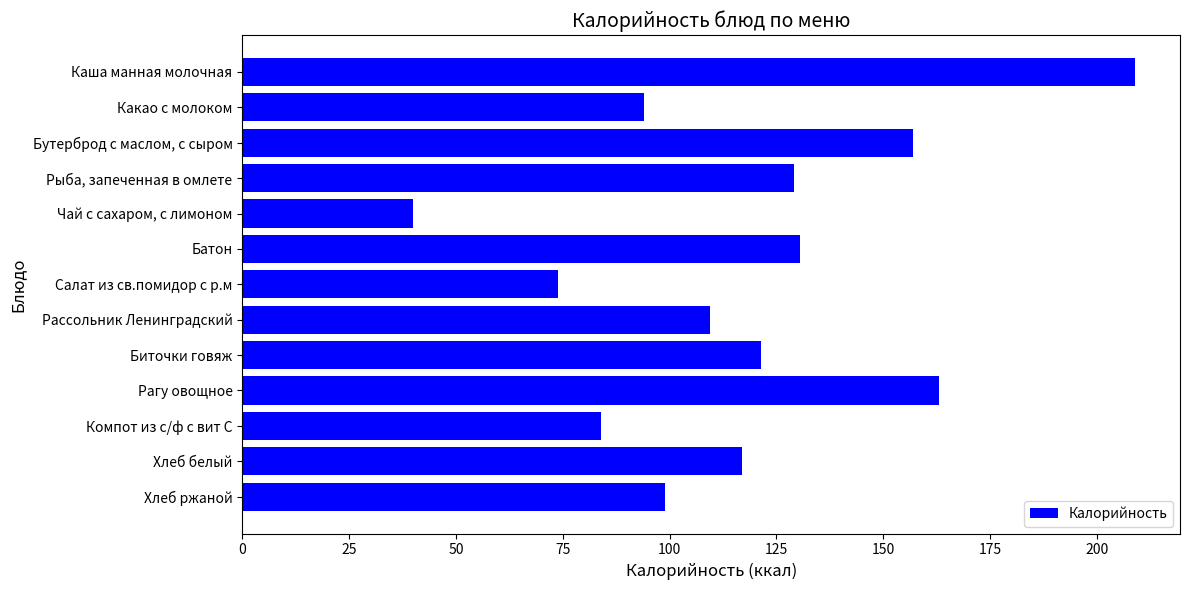

Is it true that the value at Хлеб белый is 117.0?

True